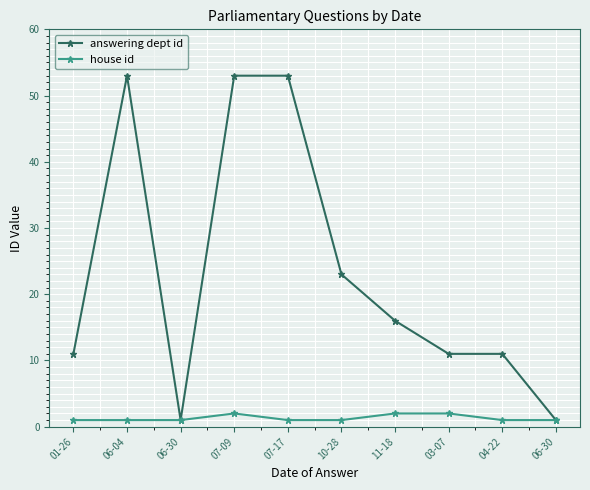

List the series in order of their overall mean, lowest first.

house id, answering dept id